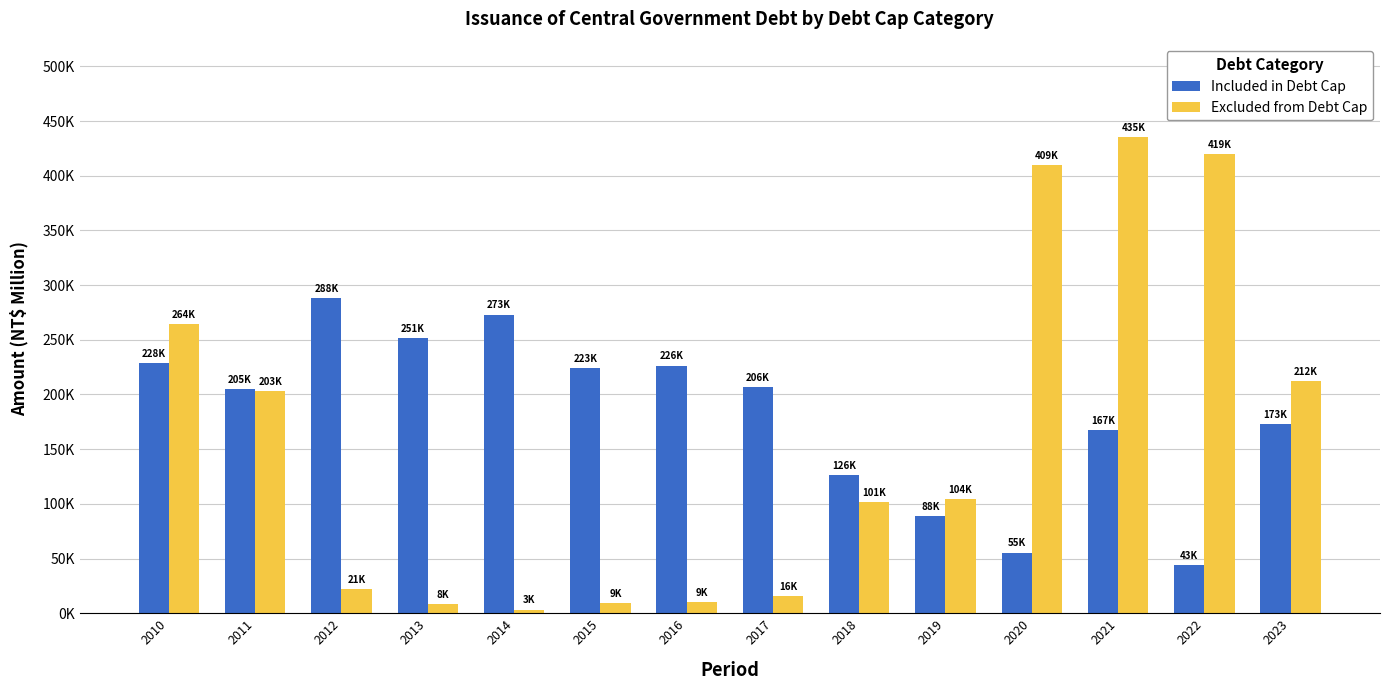

Is the value of Included in Debt Cap at 2010 greater than the value of Excluded from Debt Cap at 2011?

Yes